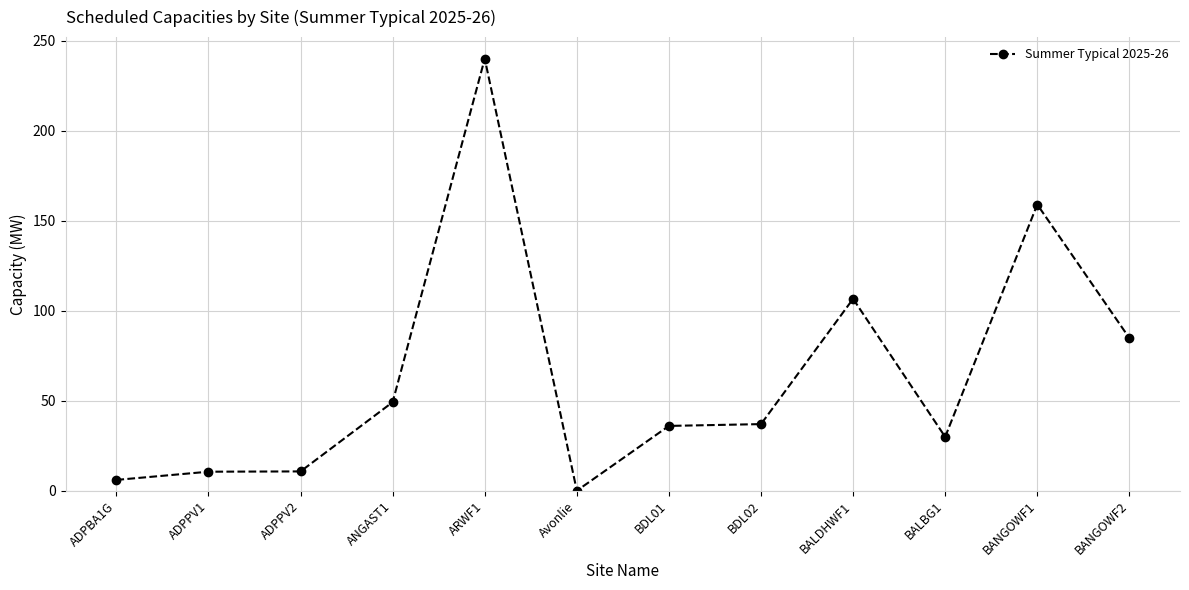

The value at BALDHWF1 is 42.2. True or false?

False